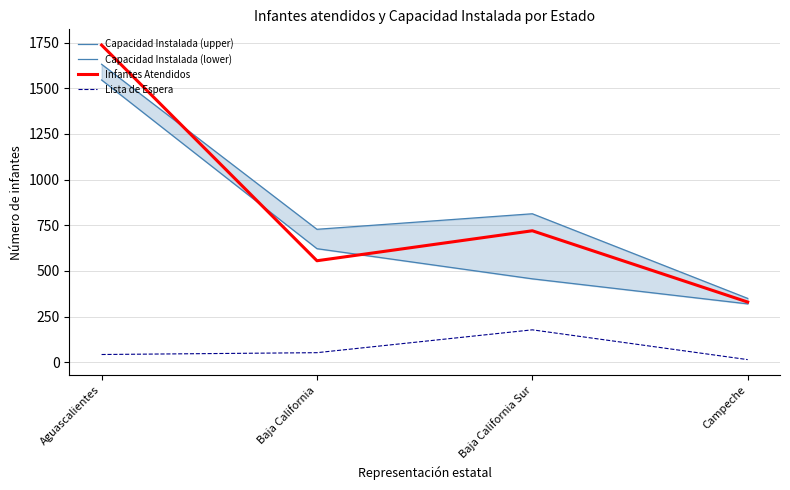

The value of Capacidad Instalada (lower) at Baja California is 622. True or false?

True